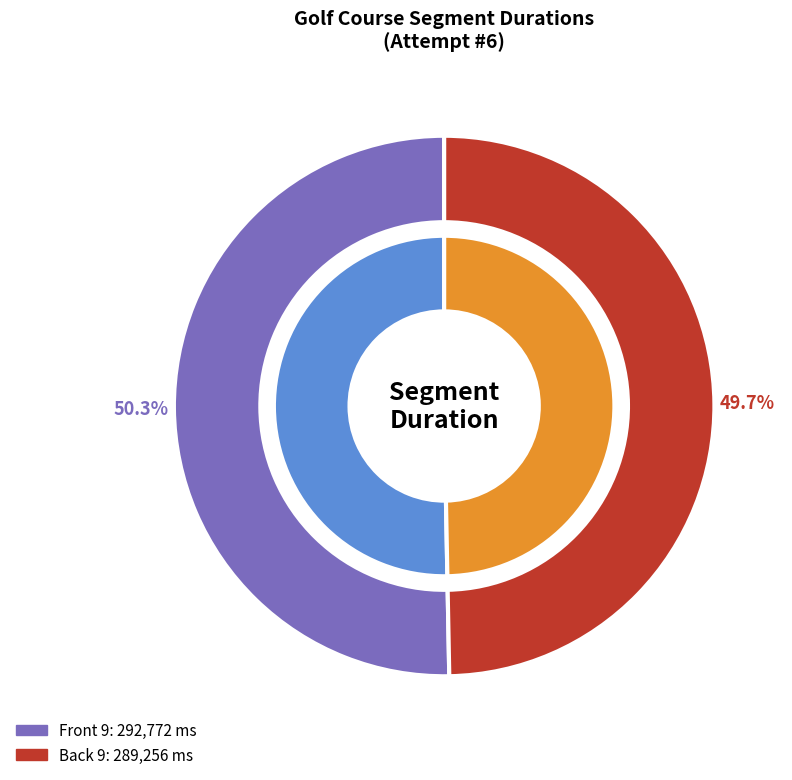

Between Front 9 and Back 9, which is larger?

Front 9